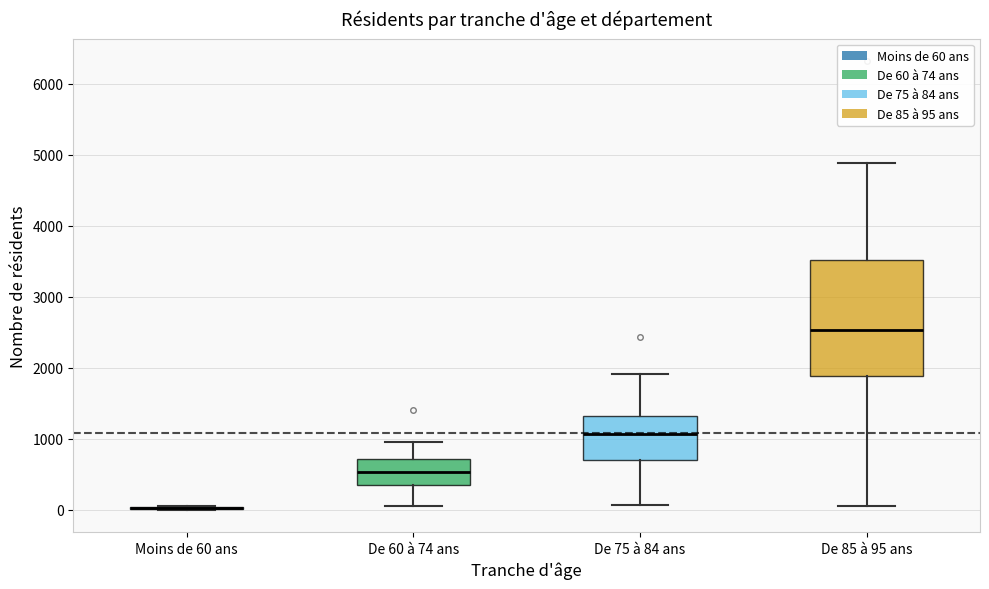

Which box is the tallest, from its lower edge to its upper edge?

De 85 à 95 ans